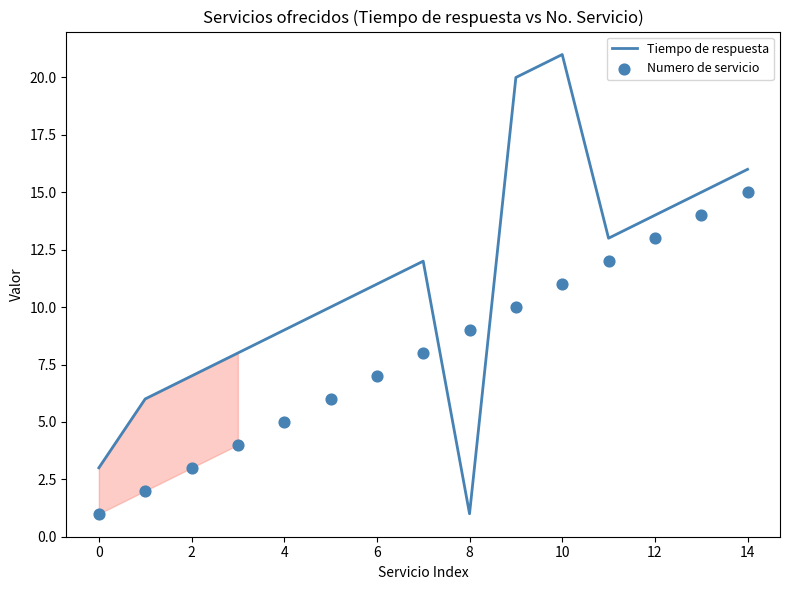

Which series has the largest total across all categories?

Tiempo de respuesta